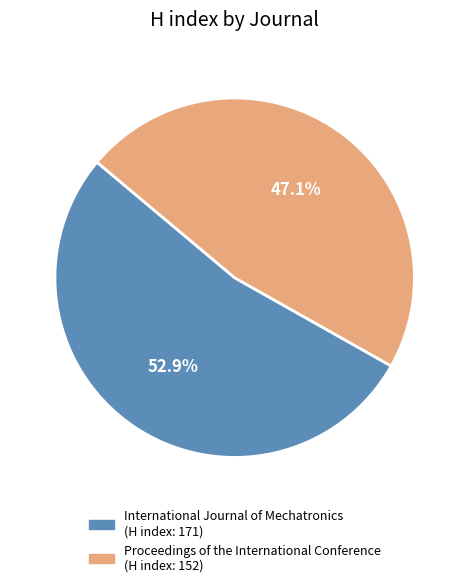

Rank the categories by value from lowest to highest.

Proceedings of the International Conference, International Journal of Mechatronics